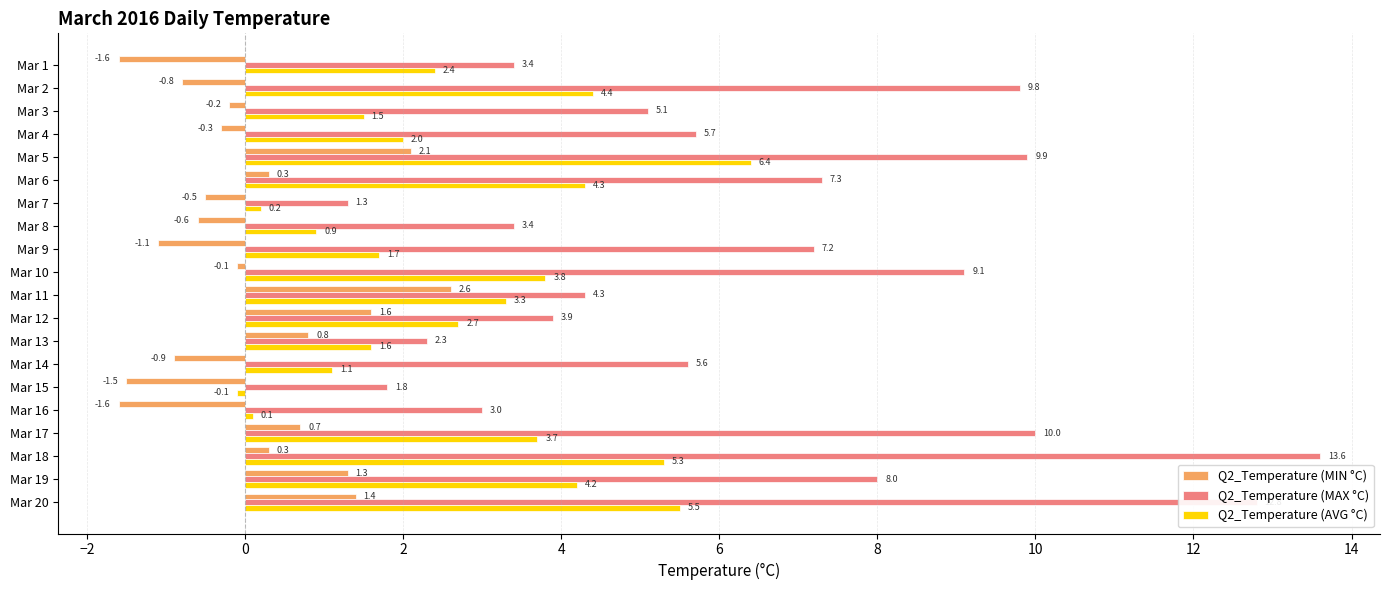

Is it true that Q2_Temperature (MAX °C) equals 1.3 at Mar 7?

True